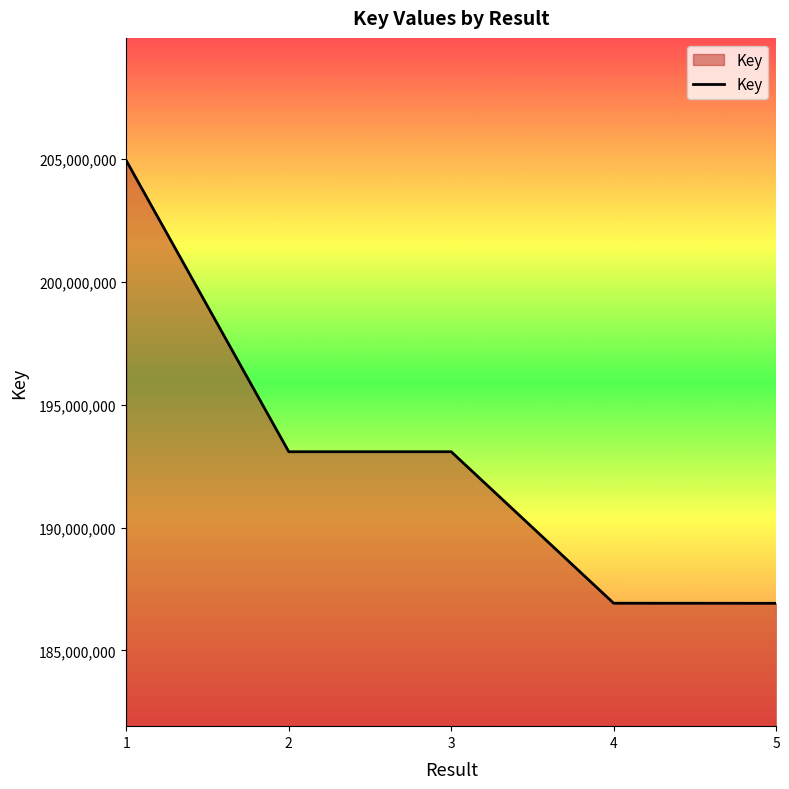

What is the smallest value displayed?

186917452